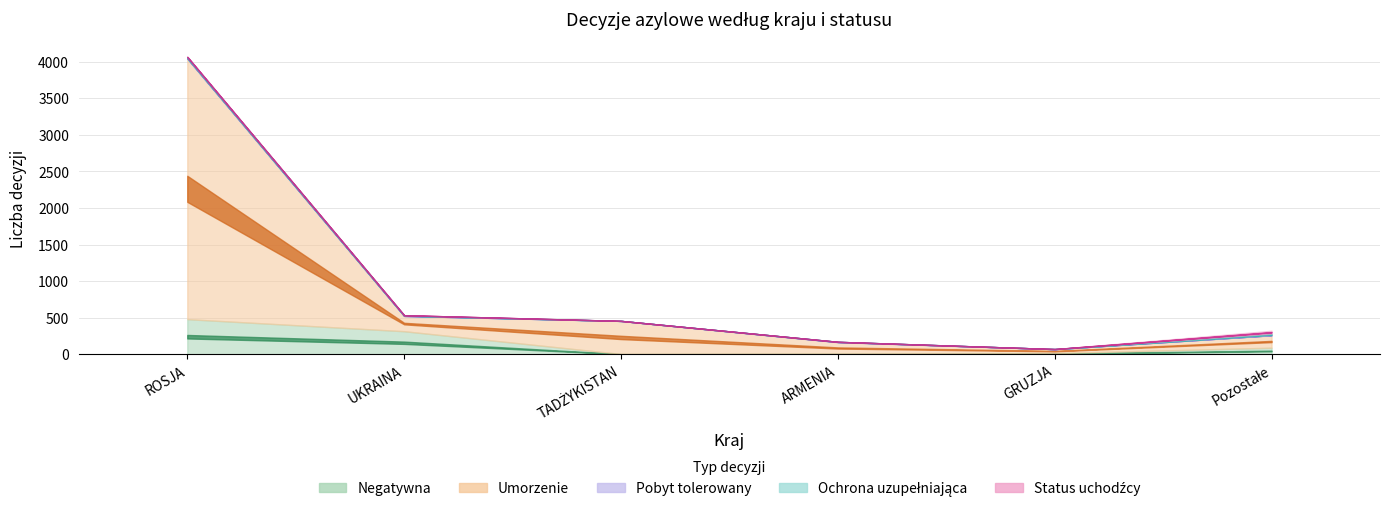

The value of Status uchodźcy at ROSJA is 3. True or false?

False